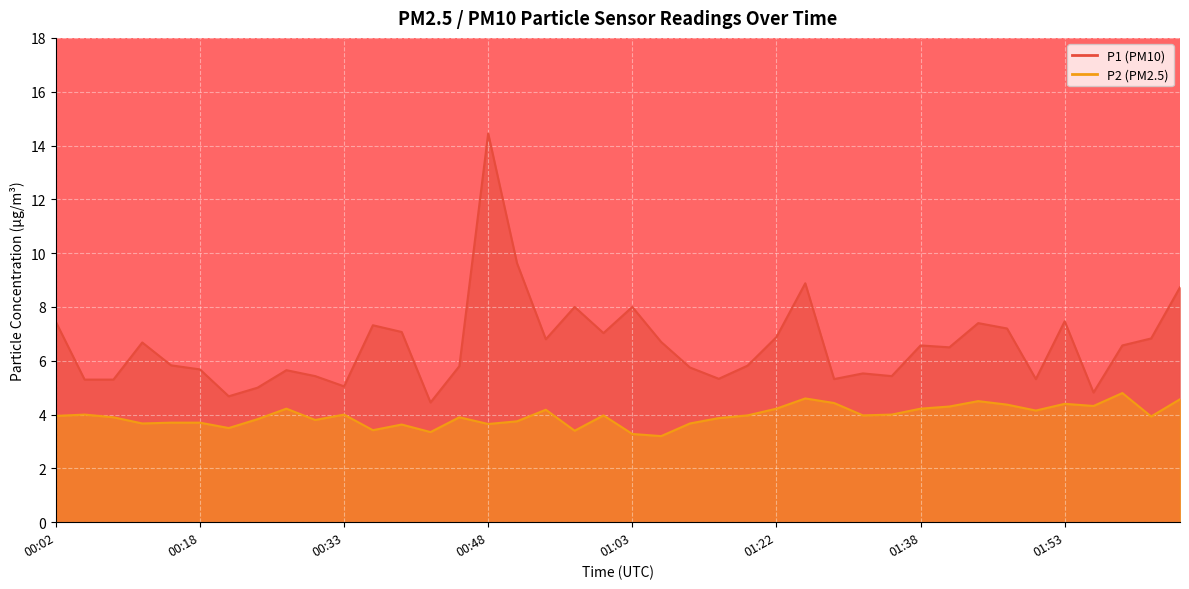

What is the average value of the P2 series?

4.0